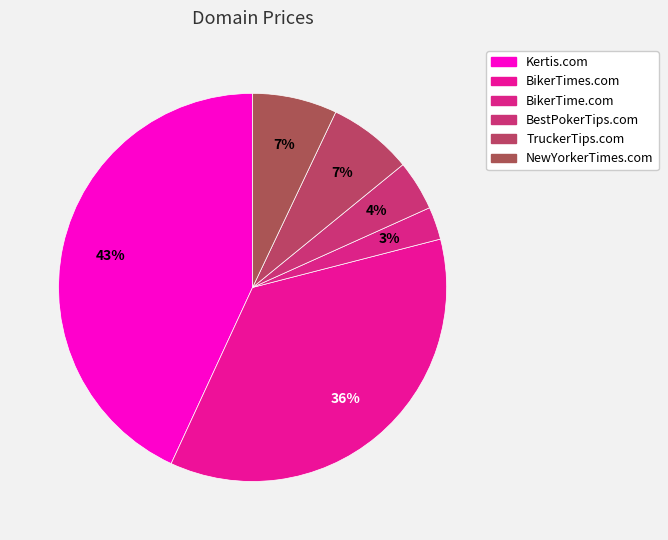

What percentage is the BikerTime.com slice, to the nearest percent?

3%